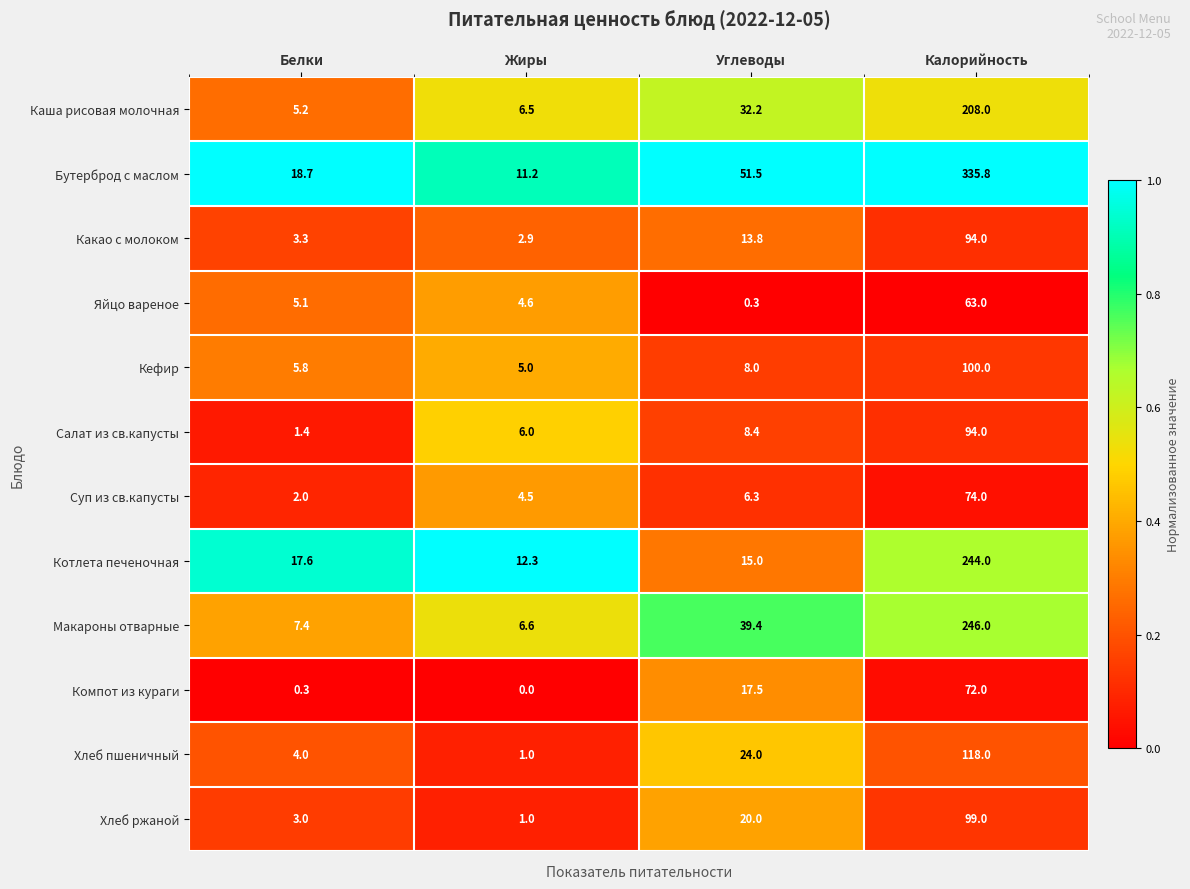

Rank the categories by Котлета печеночная value from highest to lowest.

Калорийность, Белки, Углеводы, Жиры